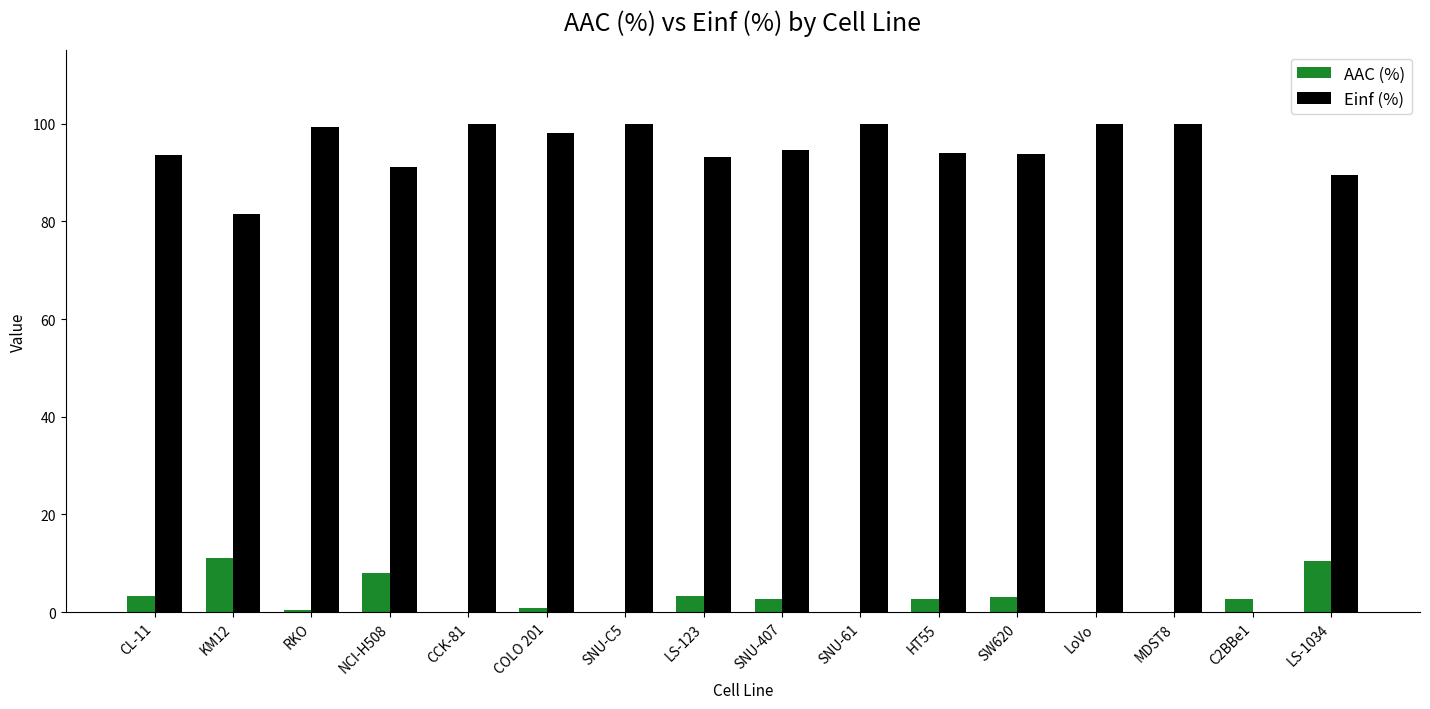

What is the total value across all series at LS-1034?

100.0